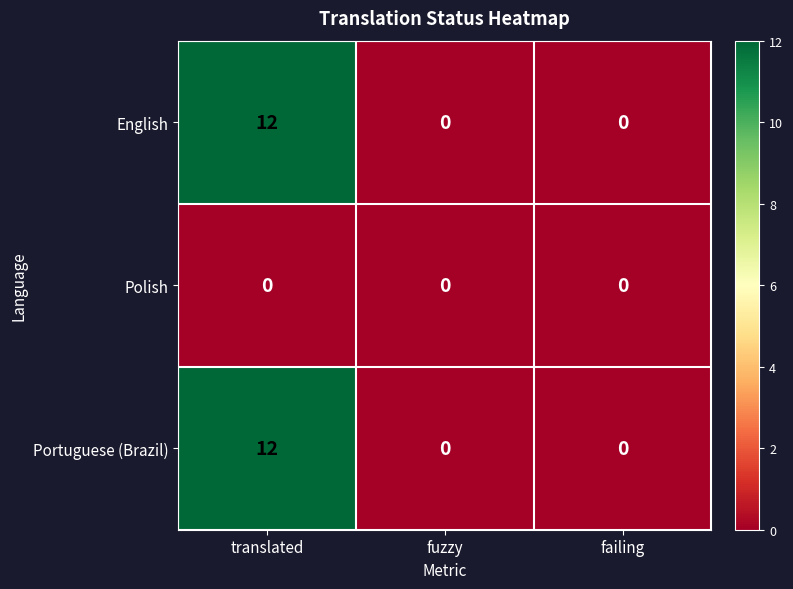

Is it true that English equals 3 at translated?

False